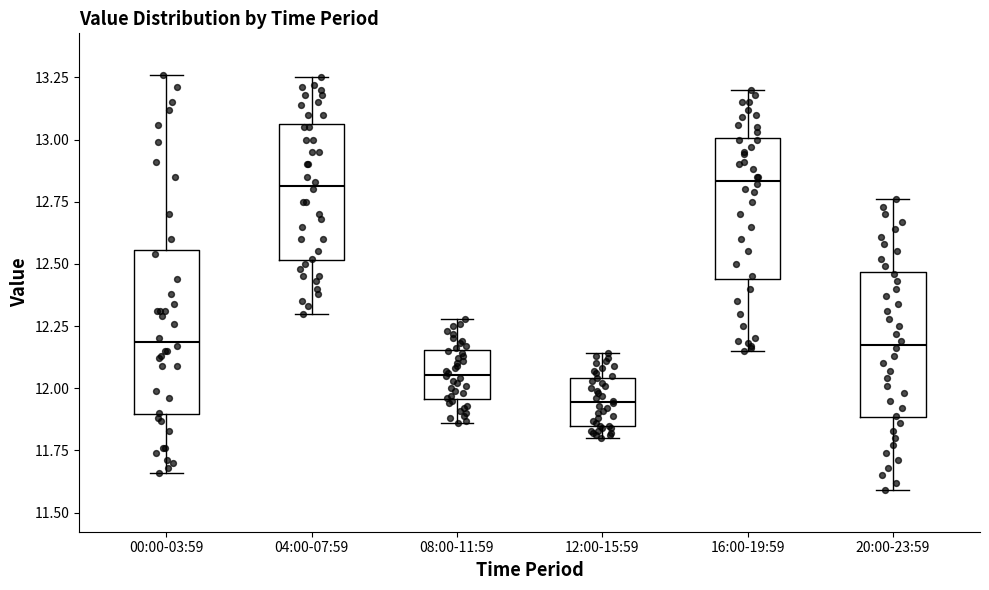

Comparing the boxes themselves (not the whiskers), which one is the tallest?

00:00-03:59